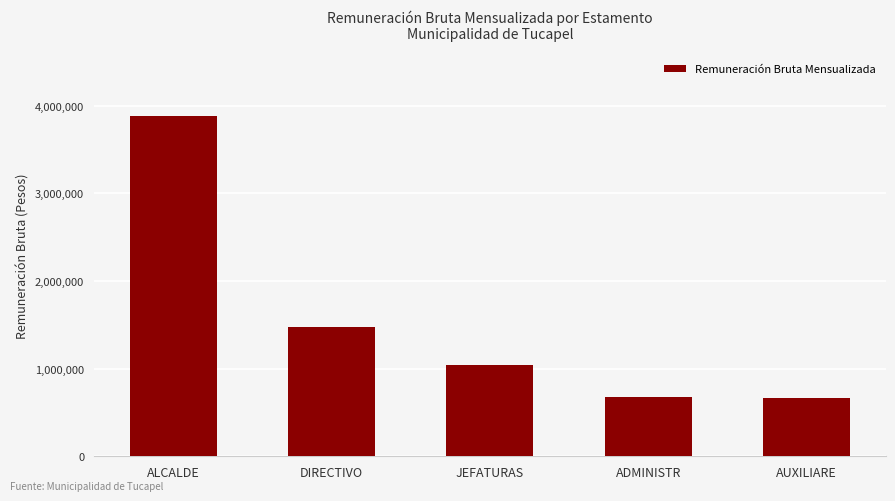

Between DIRECTIVO and ALCALDE, which is larger?

ALCALDE